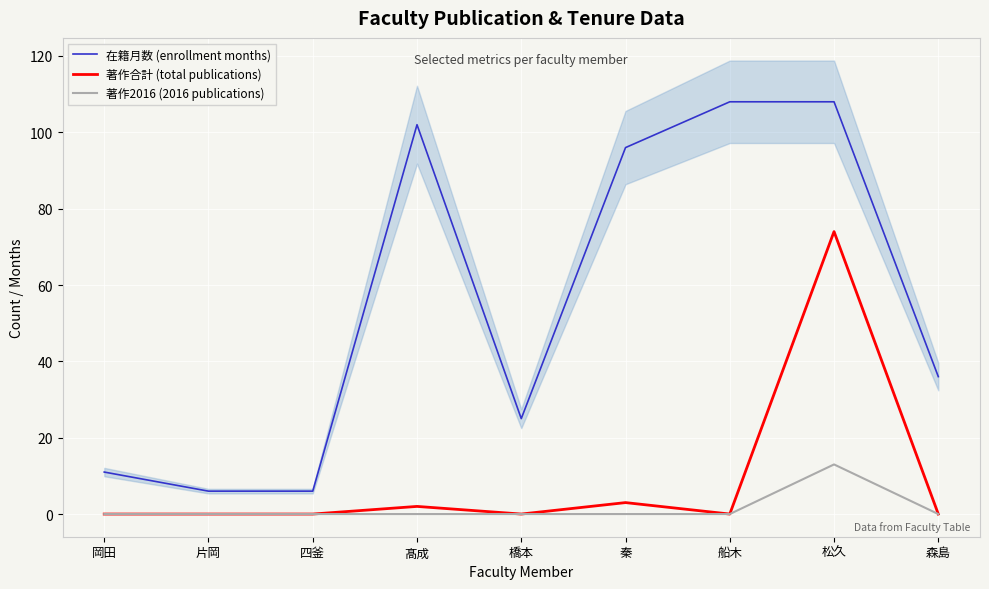

What is the greatest value displayed?

108